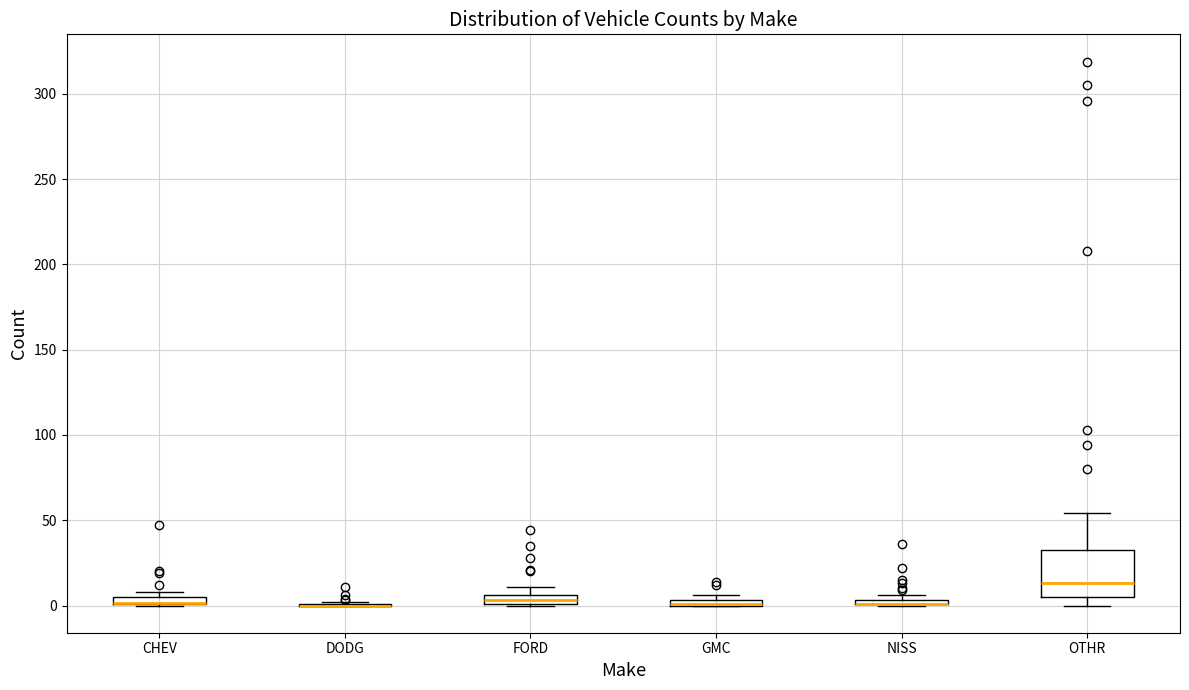

Comparing the boxes themselves (not the whiskers), which one is the tallest?

OTHR